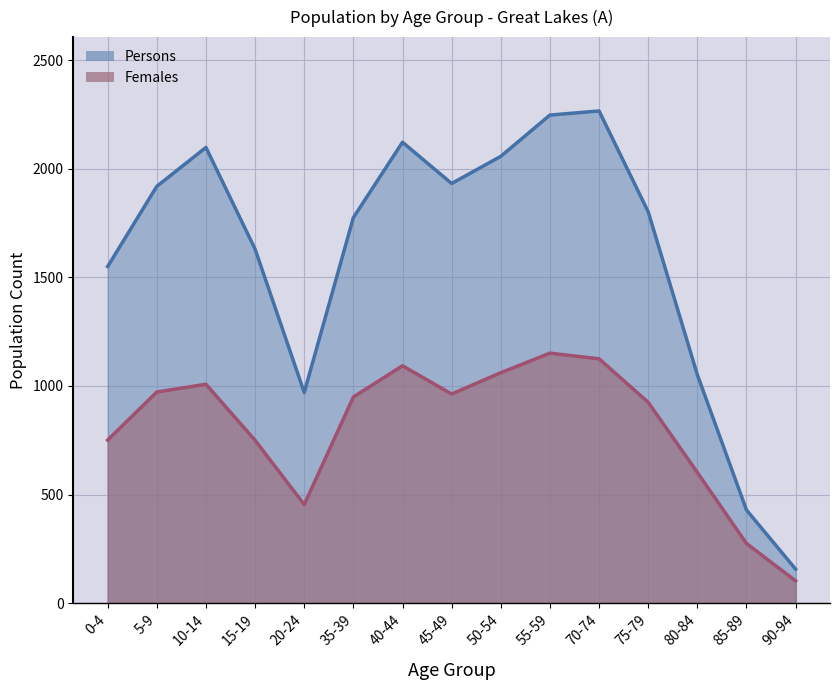

What is the sum of the Persons values at 75-79 and 45-49?

3734